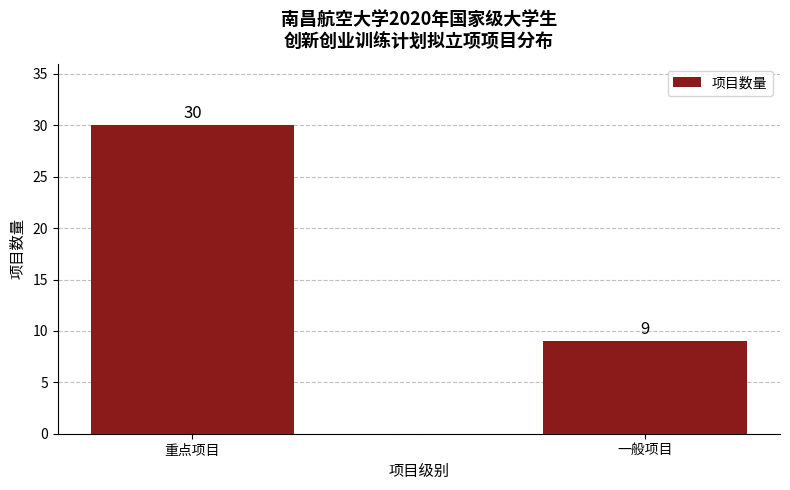

The value at 一般项目 is 9. True or false?

True